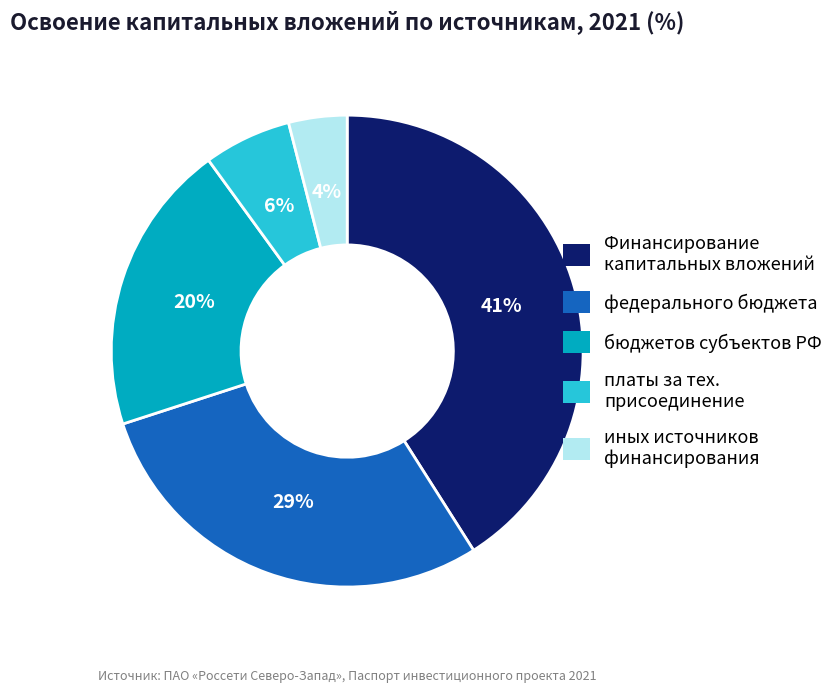

To the nearest percent, what is the difference between the largest and smallest slice percentages?

37%